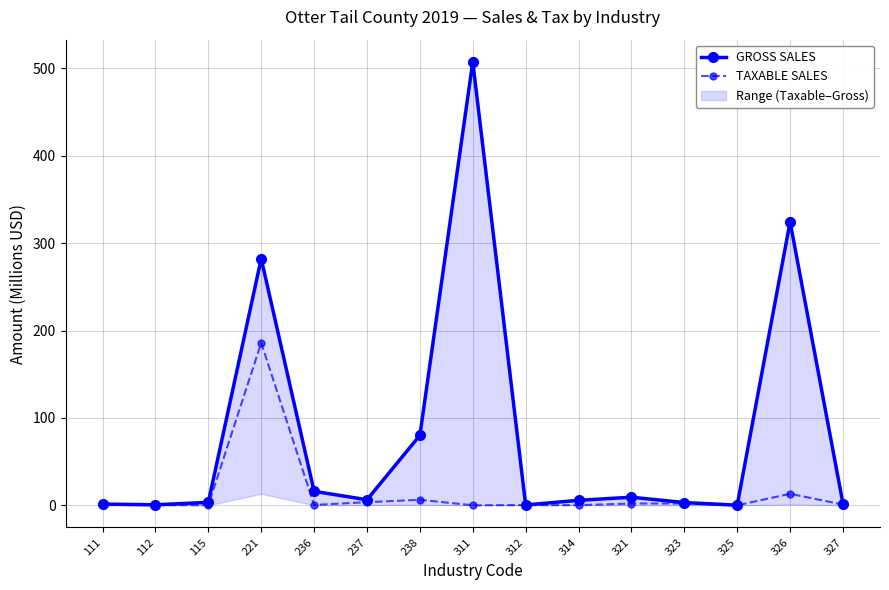

Reading left to right, what are all the values shown in this chart?

GROSS SALES: 111=1.4	112=0.6	115=3.4	221=282.2	236=16.0	237=6.4	238=80.1	311=507.5	312=0.4	314=5.7	321=9.3	323=3.2	325=0.1	326=324.4	327=1.9
TAXABLE SALES: 111=0.5	112=0.2	115=0.2	221=185.9	236=0.4	237=3.6	238=6.3	311=0.0	312=0.3	314=0.2	321=2.0	323=2.1	325=0.0	326=13.2	327=0.8